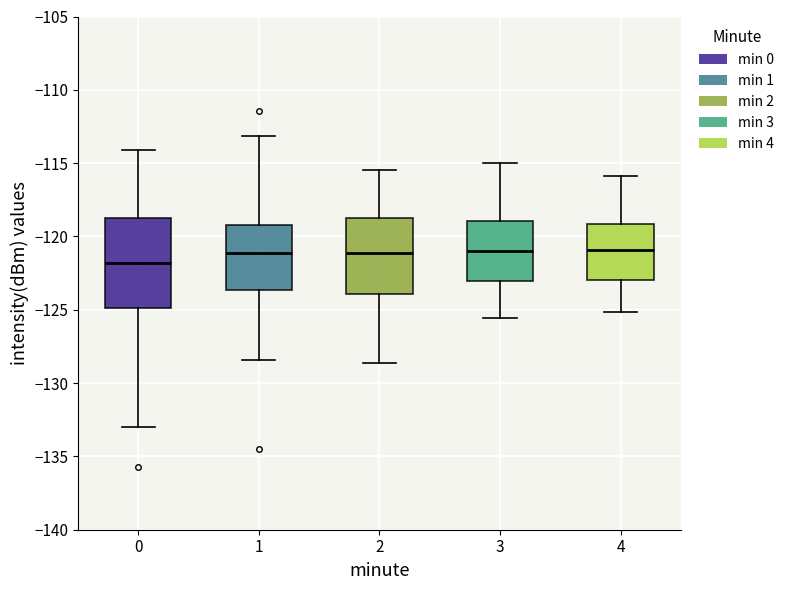

Reading left to right, read every box against the y-axis: the position of its median line, the range the box covers, and the ends of its whiskers. The values are not printed on the chart, so give them approximately, as read against the axis.

0: median -122.0, box -125.0 to -118.5, whiskers -133.0 to -114.0
1: median -121.0, box -123.5 to -119.0, whiskers -128.5 to -113.0
2: median -121.0, box -124.0 to -119.0, whiskers -128.5 to -115.5
3: median -121.0, box -123.0 to -119.0, whiskers -125.5 to -115.0
4: median -121.0, box -123.0 to -119.0, whiskers -125.0 to -116.0